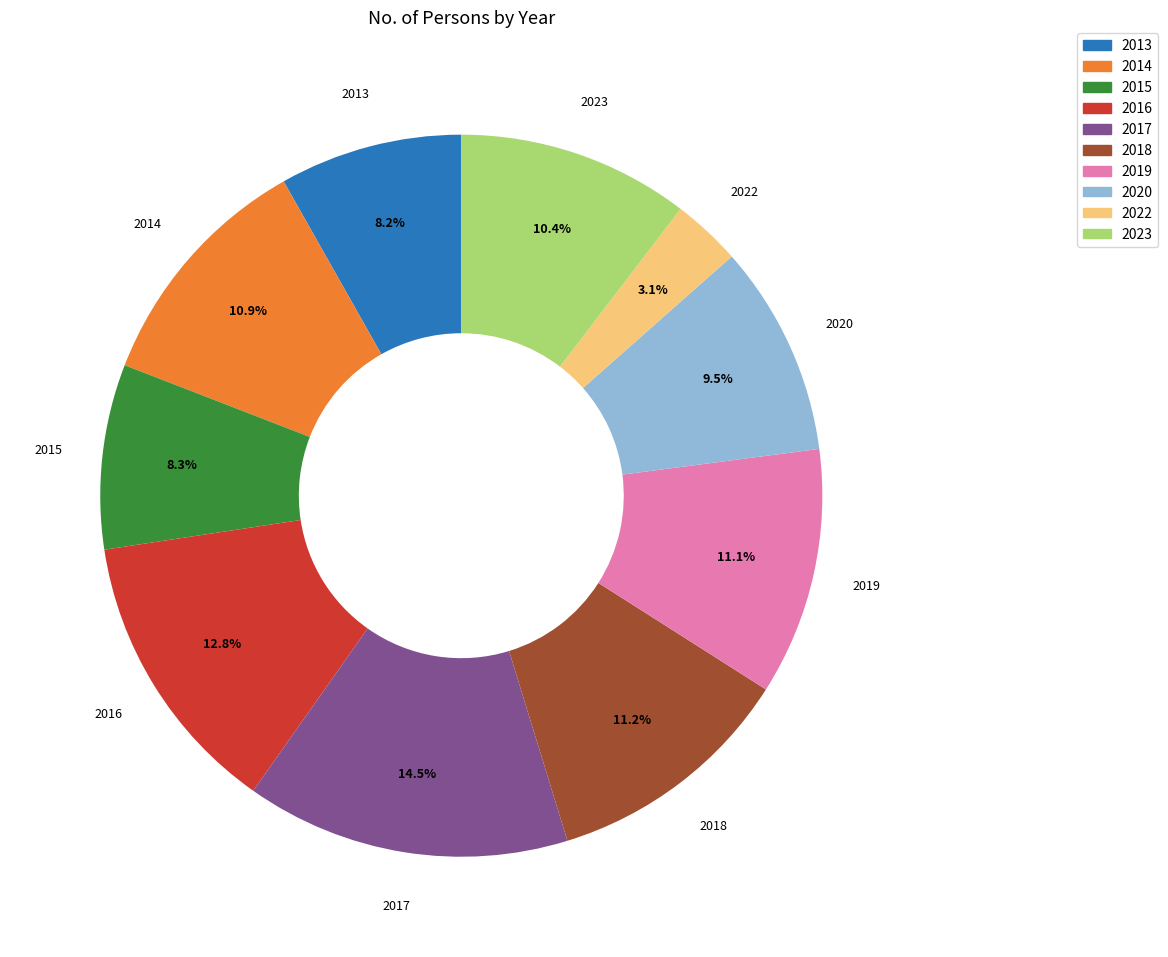

Approximately how many times larger is the value at 2013 compared to 2020?

0.9